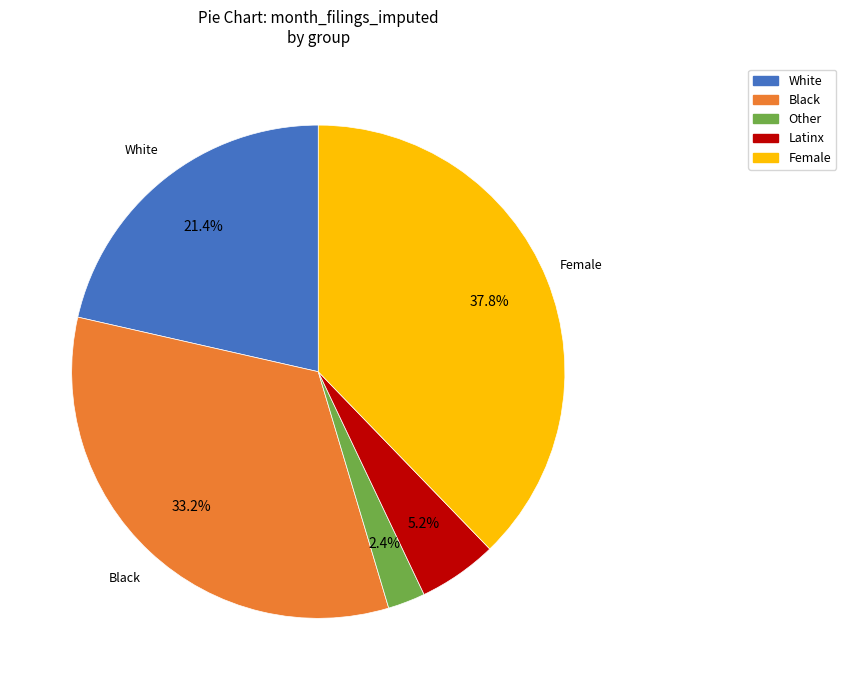

True or false: Female accounts for 38% of the total.

True